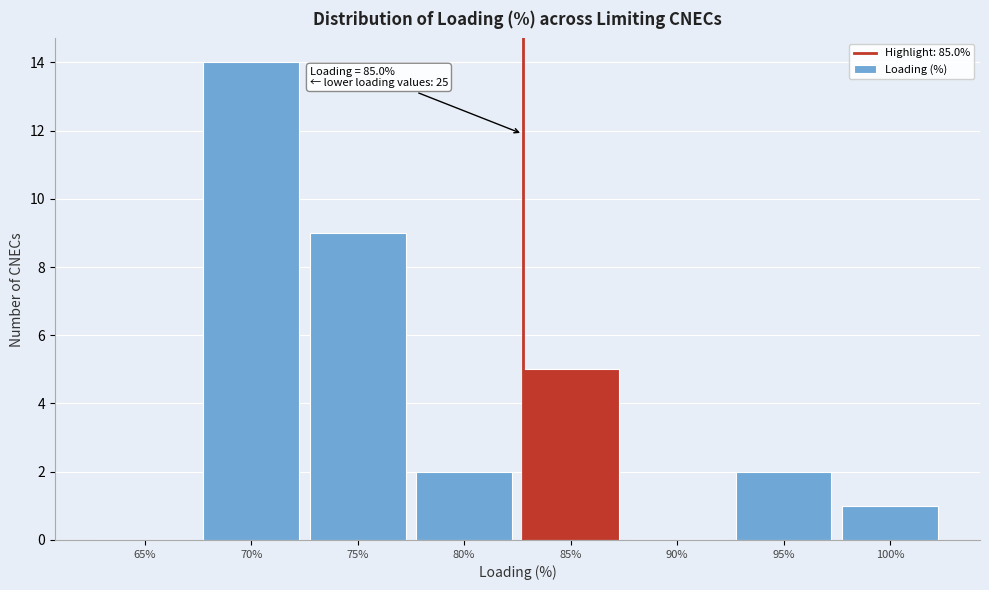

Reading left to right, list all the values displayed in this chart.

65%=0	70%=14	75%=9	80%=2	85%=5	90%=0	95%=2	100%=1